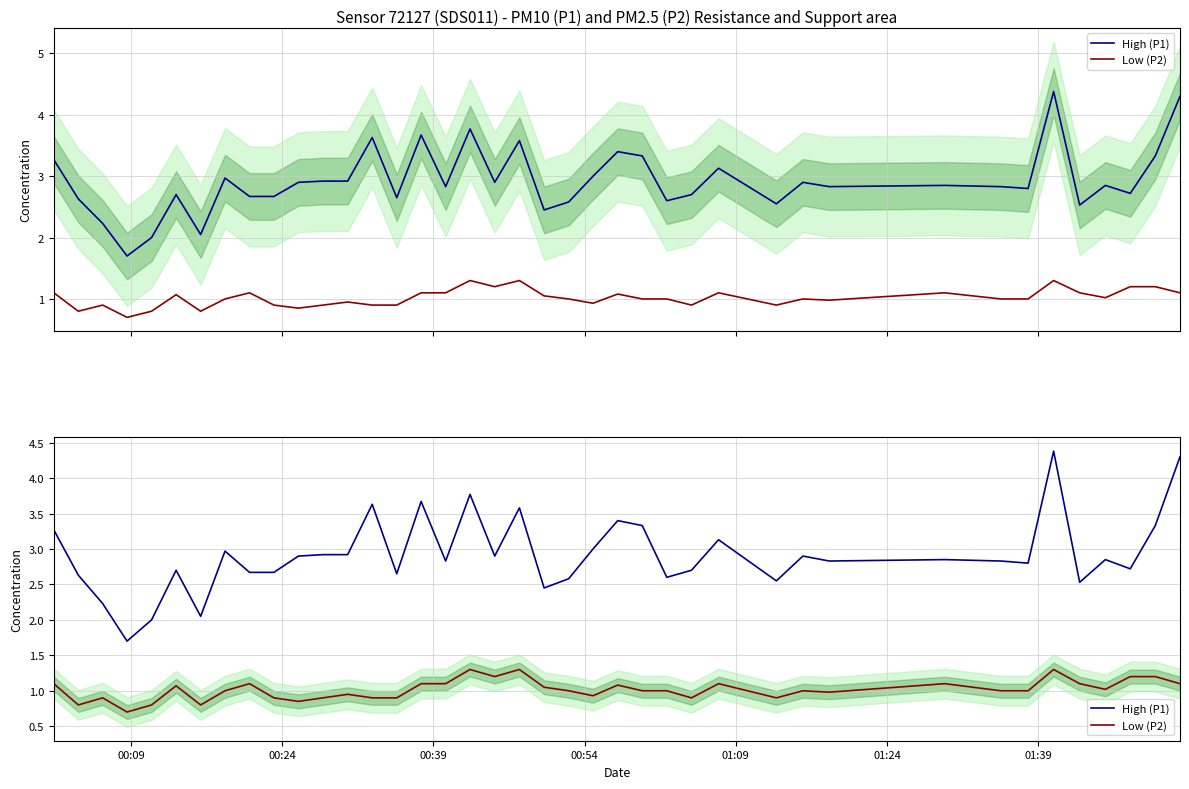

What are all the series names shown in the legend?

High (P1), Low (P2)